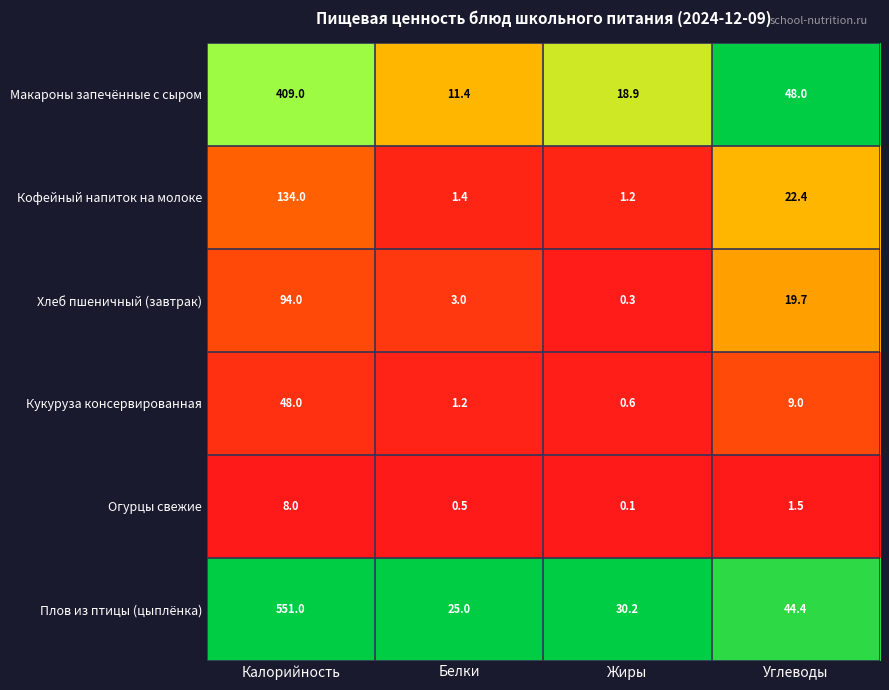

Reading left to right, what are all the values shown in this chart?

Макароны запечённые с сыром: 409.0	11.4	18.9	48.0
Кофейный напиток на молоке: 134.0	1.4	1.2	22.4
Хлеб пшеничный (завтрак): 94.0	3.0	0.3	19.7
Кукуруза консервированная: 48.0	1.2	0.6	9.0
Огурцы свежие: 8.0	0.5	0.1	1.5
Плов из птицы (цыплёнка): 551.0	25.0	30.2	44.4